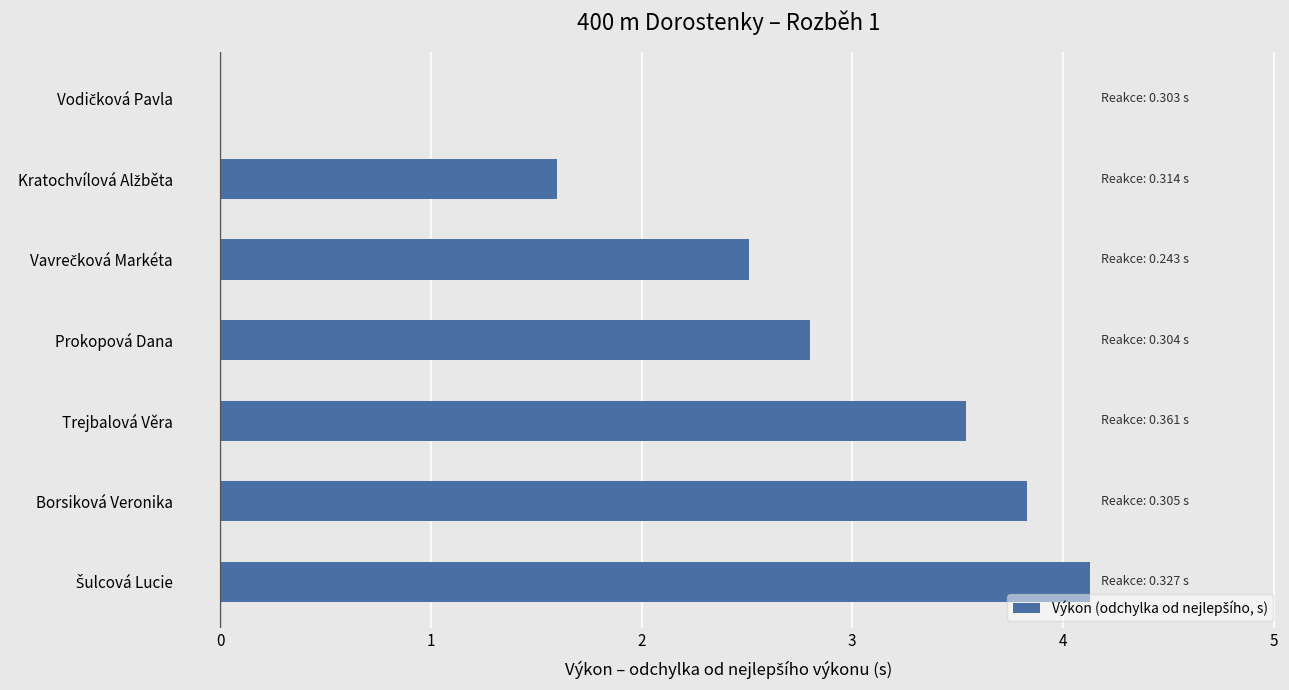

Does the chart contain stacked bars?

No